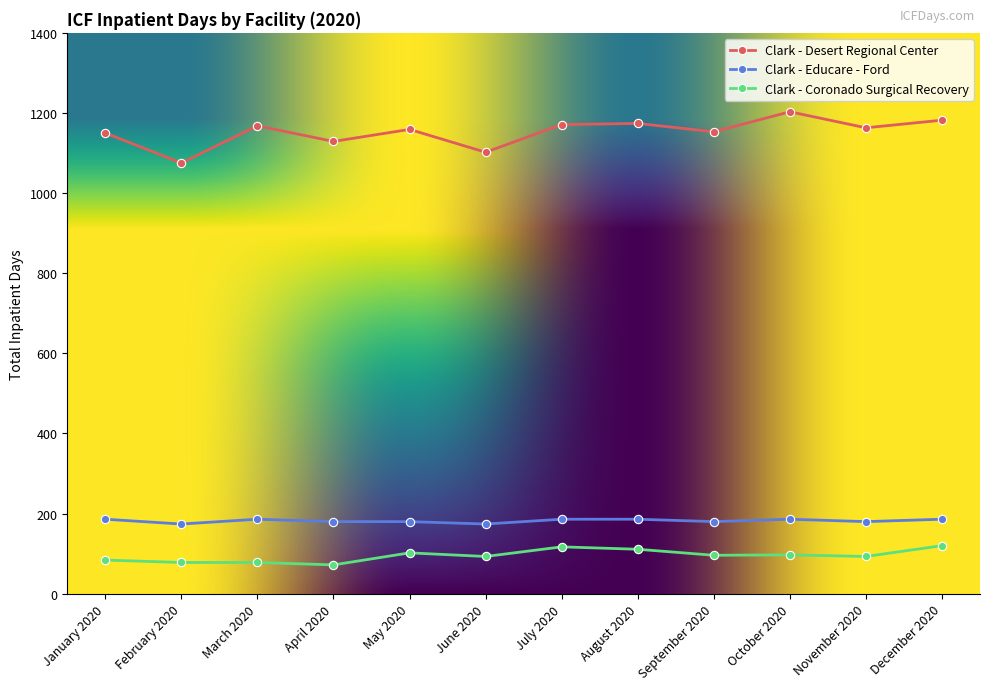

What is the greatest value displayed?

1203